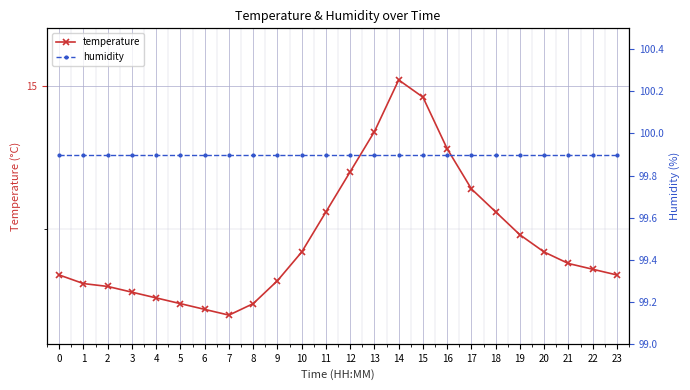

What is the maximum value shown in the chart?

99.9